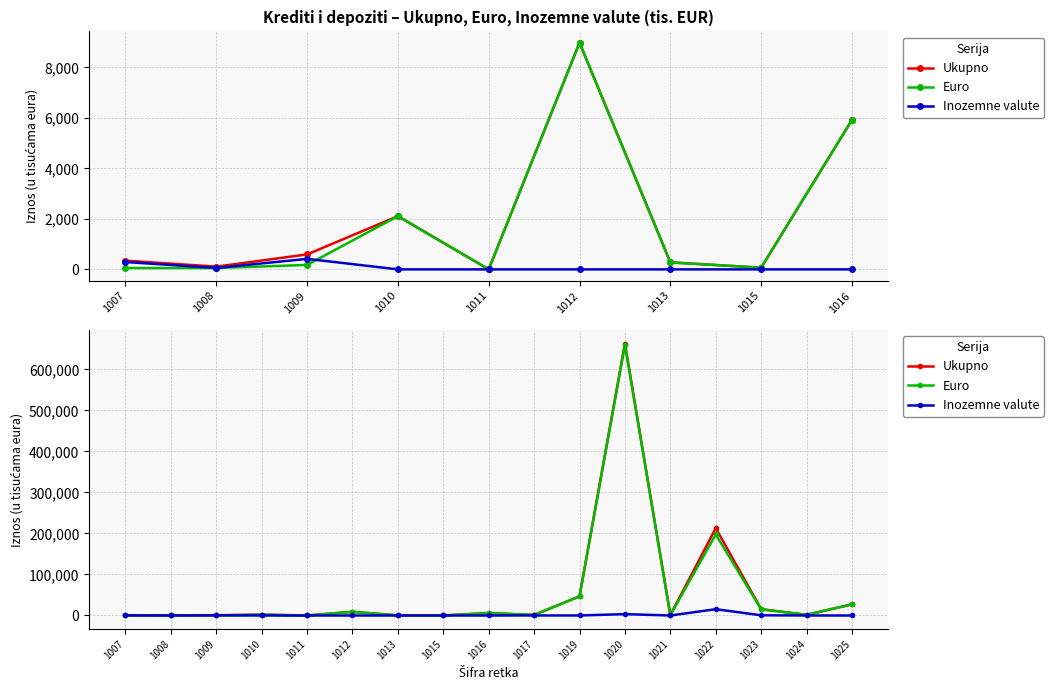

Where is the first local maximum for Ukupno?

1010